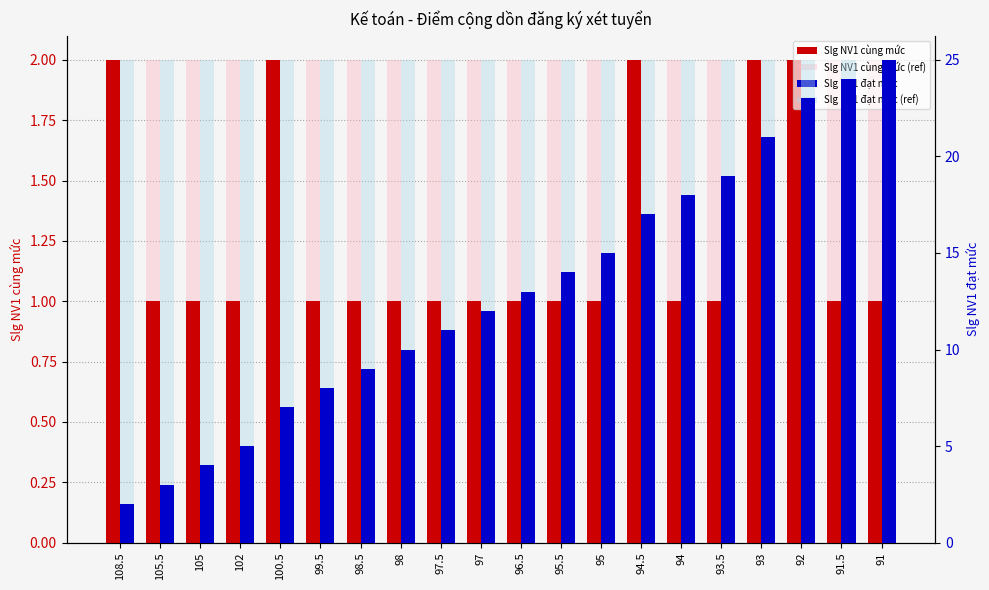

Which has a higher value, 108.5 or 100.5?

108.5